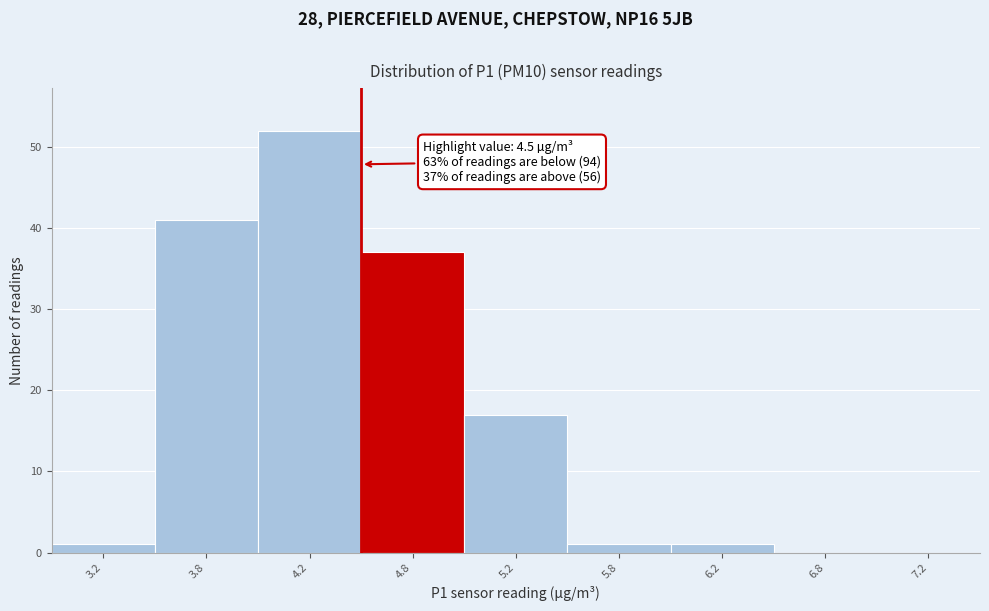

Reading left to right, what are all the values shown in this chart?

3.2=1	3.8=41	4.2=52	4.8=37	5.2=17	5.8=1	6.2=1	6.8=0	7.2=0